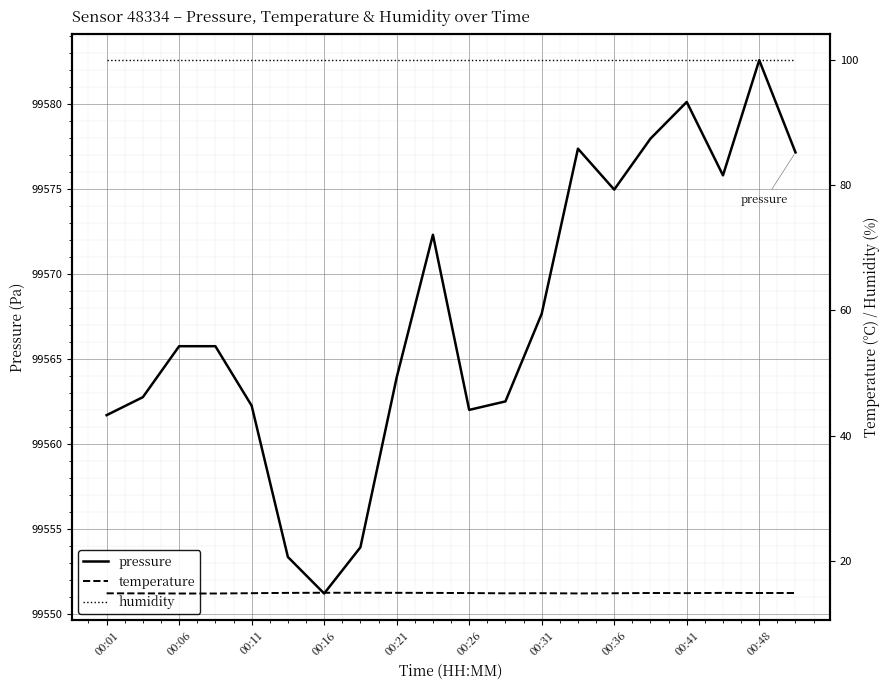

How many values in the pressure series exceed 99565?

11